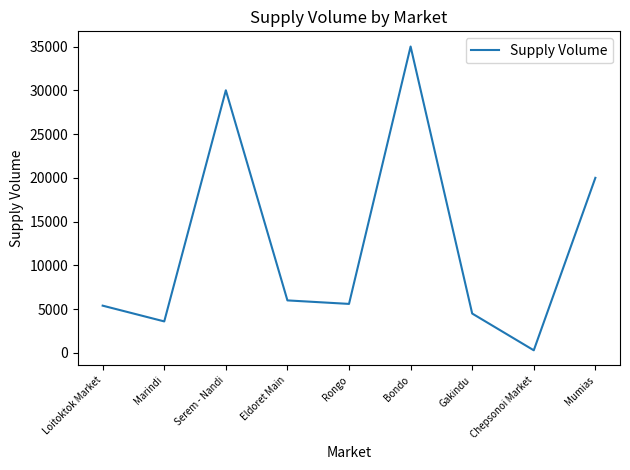

At which category does the chart reach its minimum across all series?

Chepsonoi Market